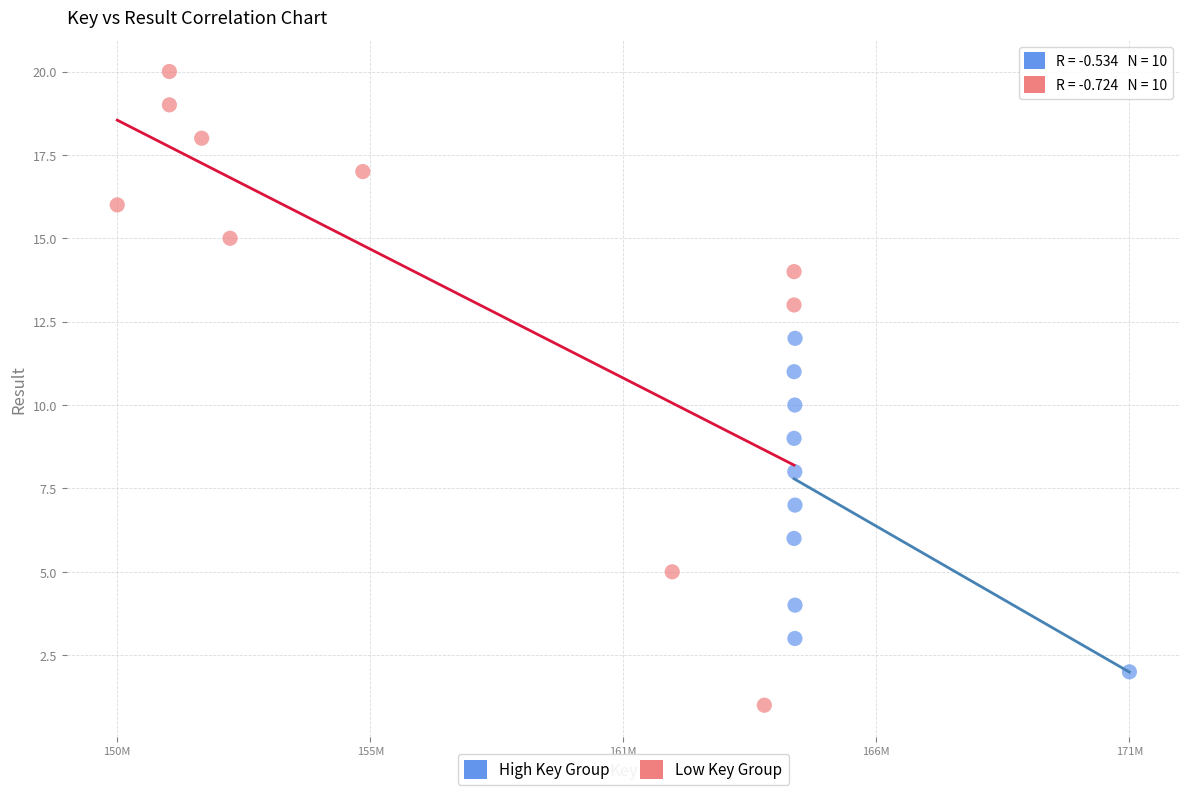

Which series has the widest spread of Y values?

Low Key Group